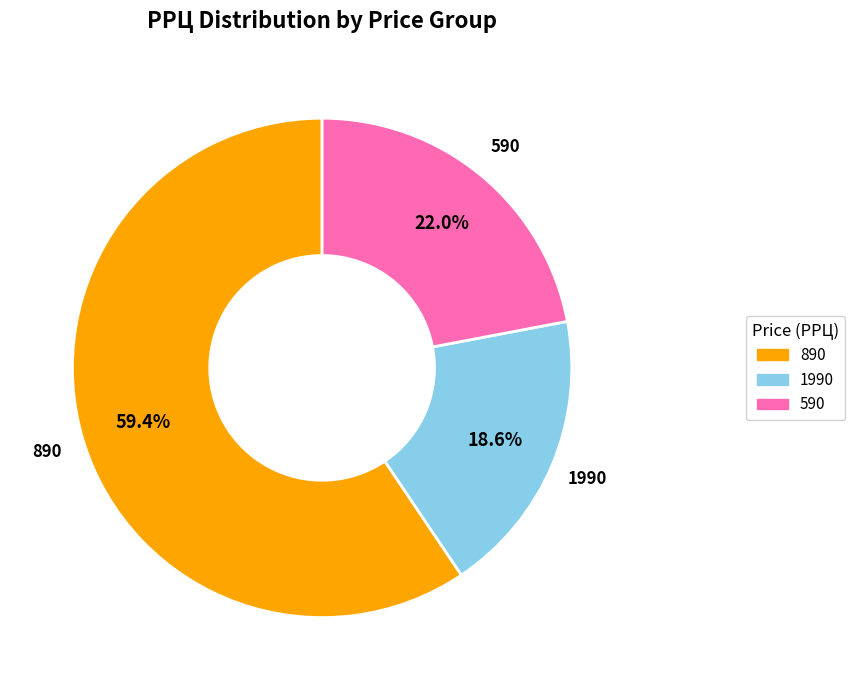

Is there a majority slice in this chart?

Yes